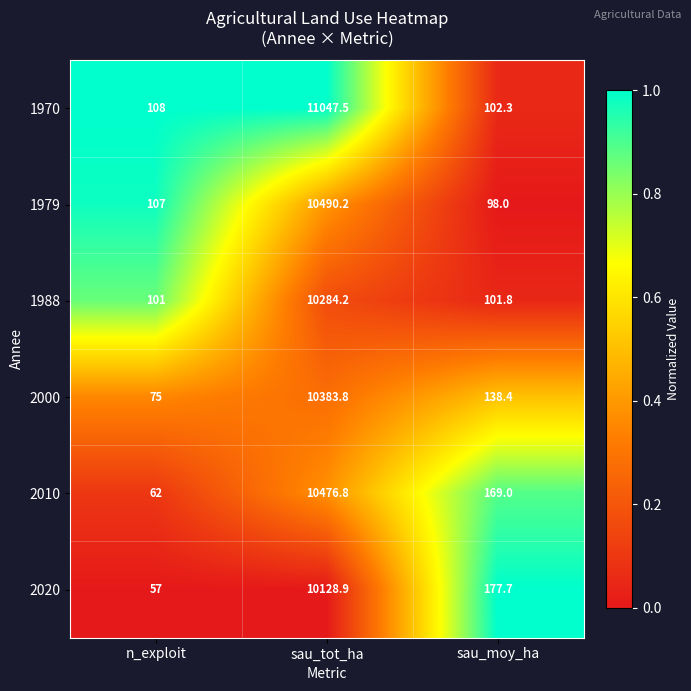

Reading left to right, what are all the values shown in this chart?

1970: 108.0	11047.5	102.3
1979: 107.0	10490.2	98.0
1988: 101.0	10284.2	101.8
2000: 75.0	10383.8	138.4
2010: 62.0	10476.8	169.0
2020: 57.0	10128.9	177.7